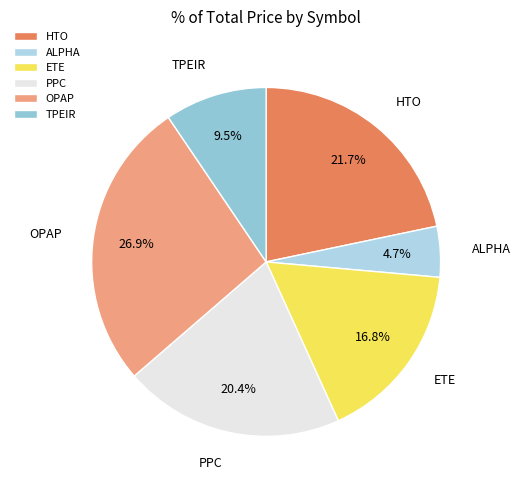

To the nearest percent, what is the difference between the HTO and ETE slice percentages?

5%